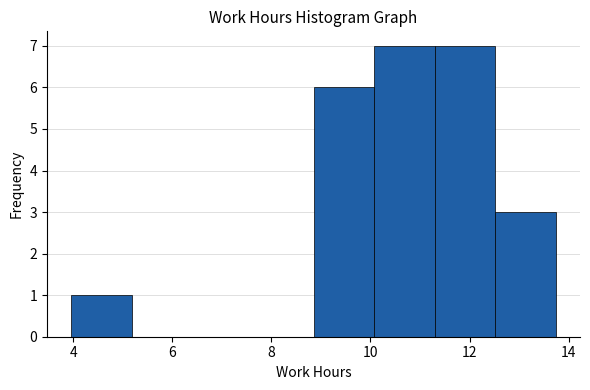

Reading left to right, list every bar in this chart as the range it spans on the x-axis followed by its height. Neither the bar edges nor the heights are printed on the chart, so give them approximately, as read against the axes.

4.0 to 5.2: 1
5.2 to 6.4: 0
6.4 to 7.6: 0
7.6 to 8.8: 0
8.8 to 10.0: 6
10.0 to 11.2: 7
11.2 to 12.6: 7
12.6 to 13.8: 3